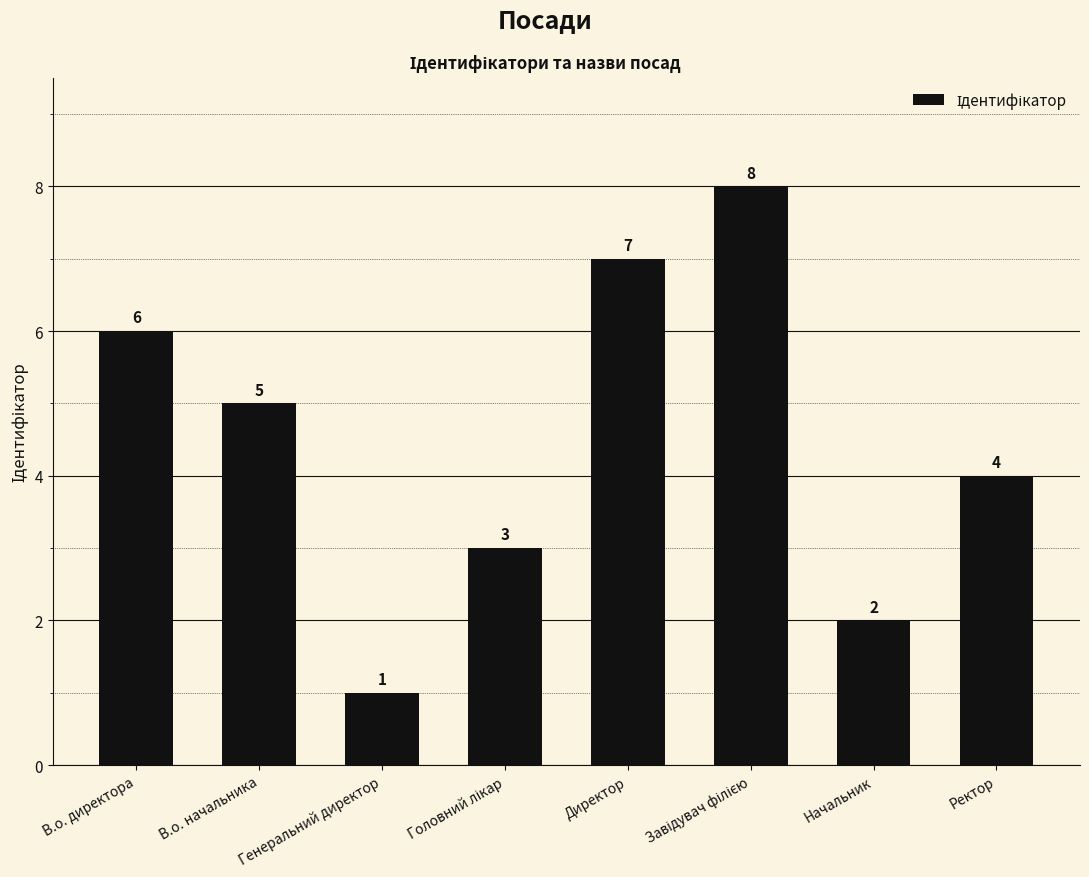

True or false: the data shows 2 at Начальник.

True